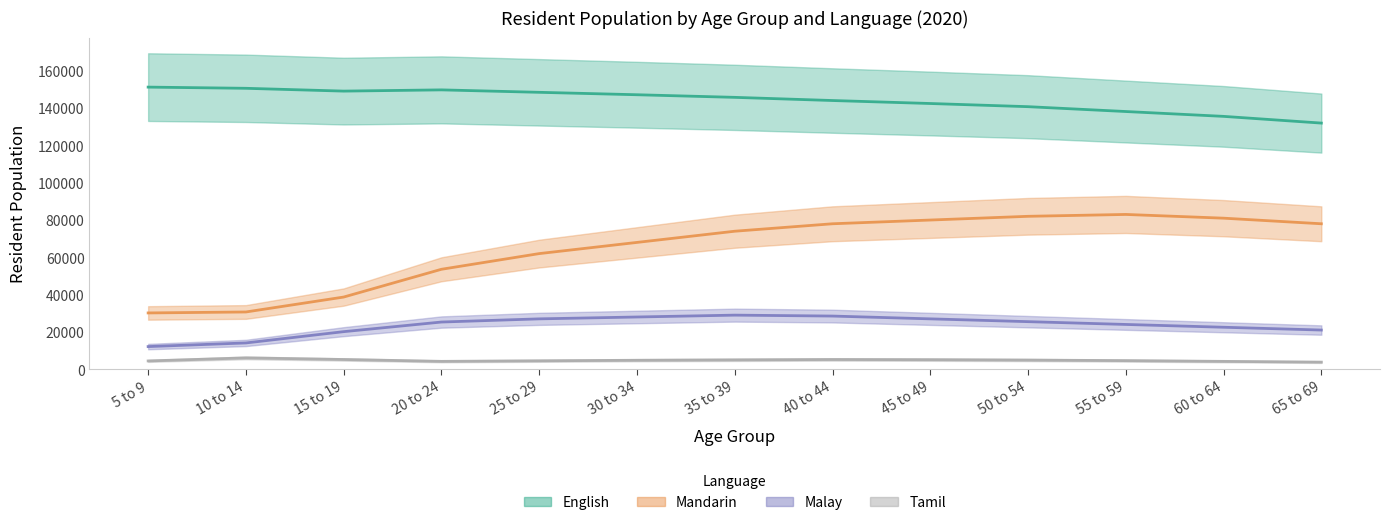

Does the chart display data point markers on the line(s)?

No